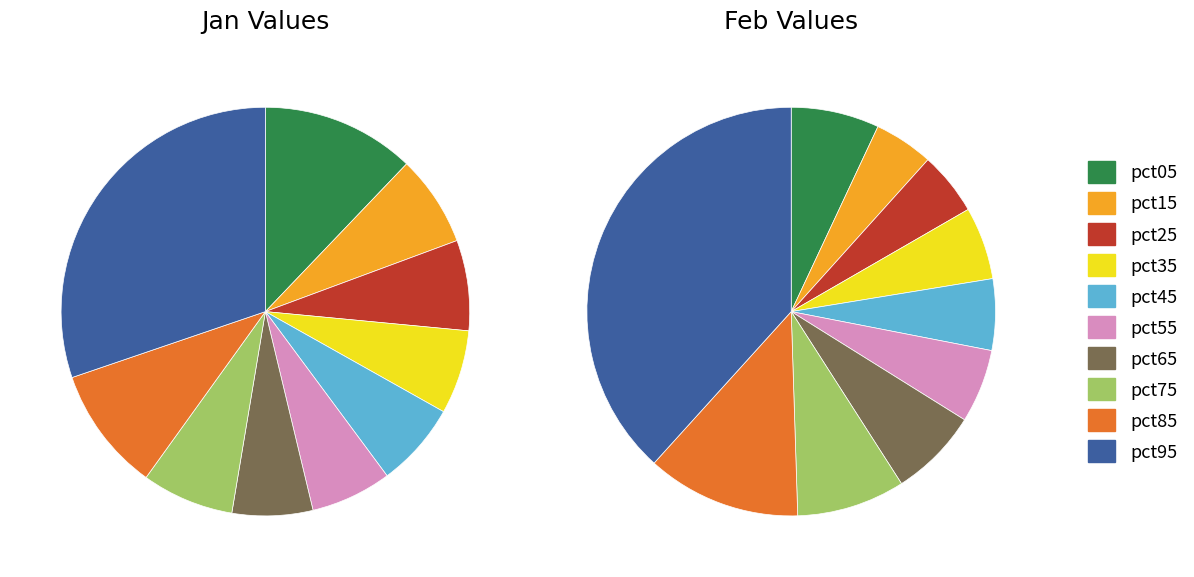

Combined, what portion of the pie is 7 and 5?

13.7%